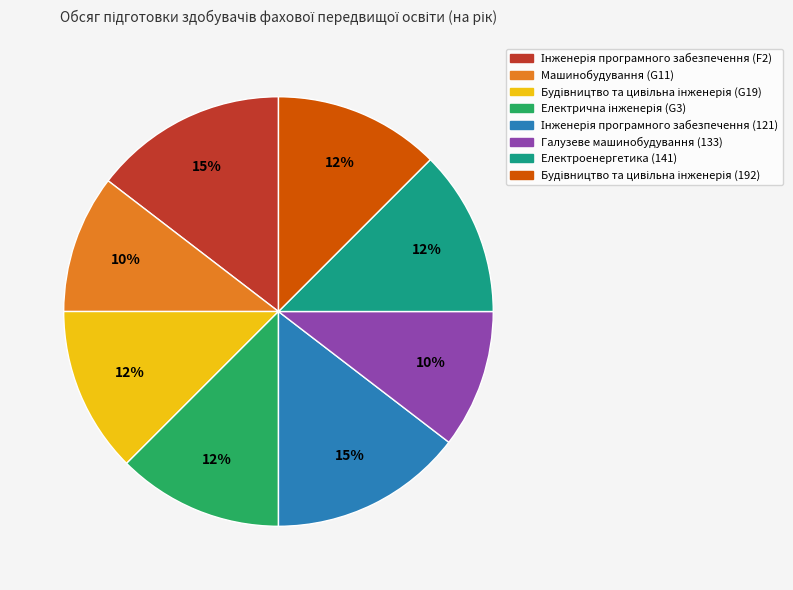

Is there a majority slice in this chart?

No